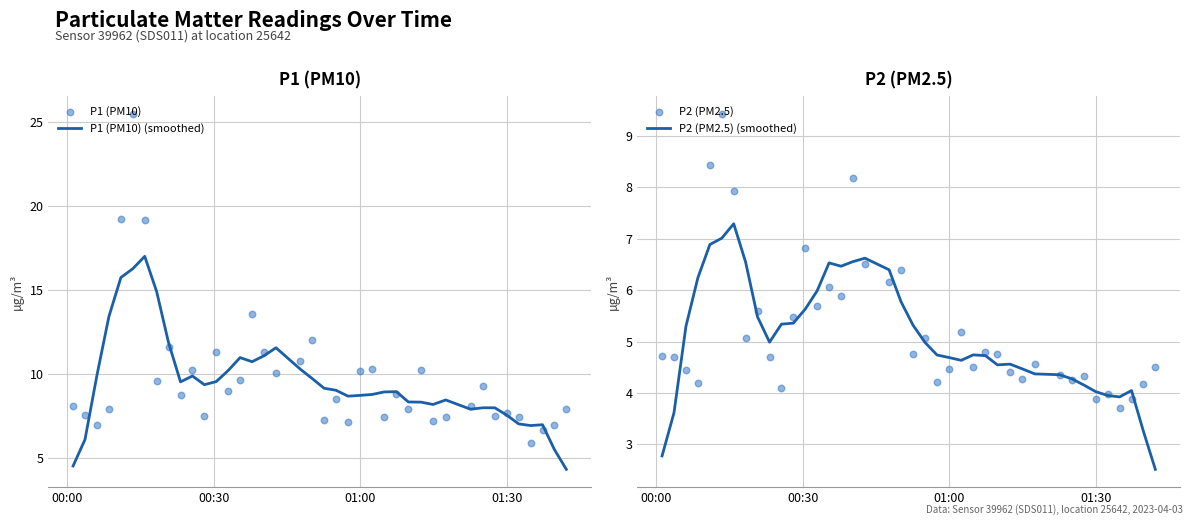

At how many categories does at least one series exceed 9?

24